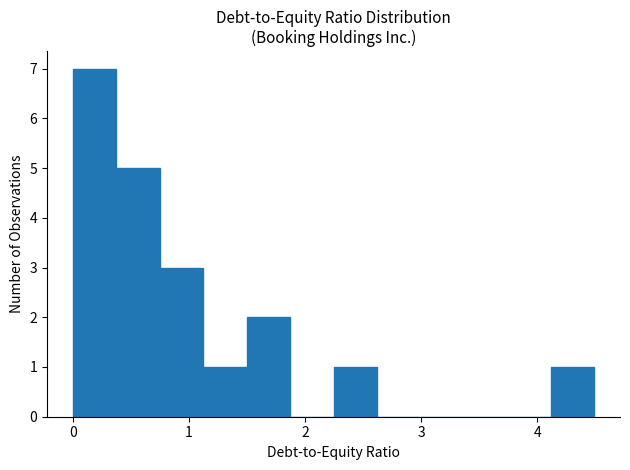

Around what value on the x-axis is the tallest bar? Give the approximate position of its centre, as read against the axis.

0.2